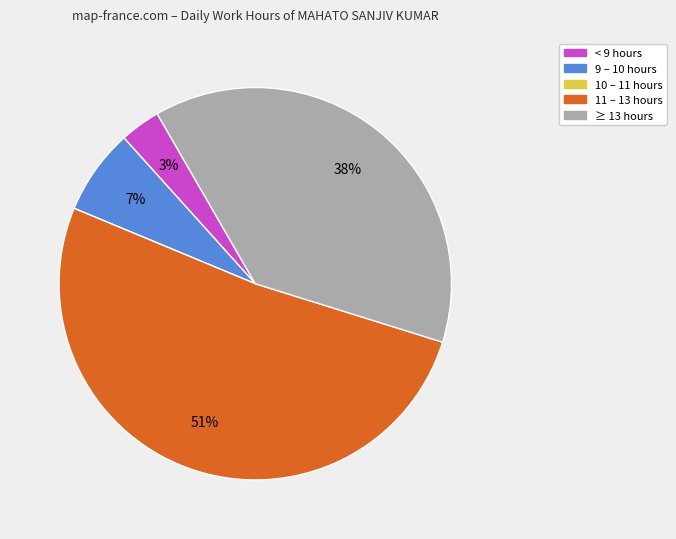

Is it true that < 9 hours is 10% of the pie?

False